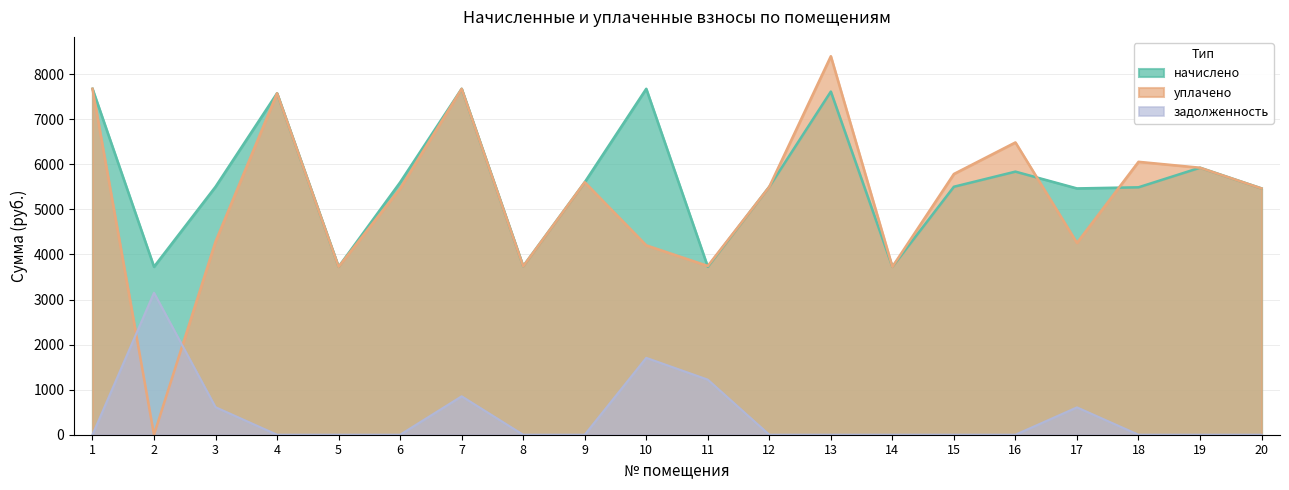

At 16, list the series in order from largest to smallest.

уплачено, начислено, задолженность